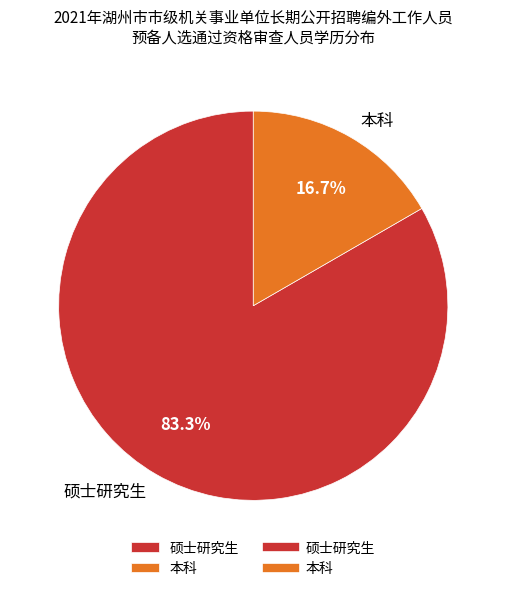

What is the ratio of the value at 硕士研究生 to the value at 本科?

5.0